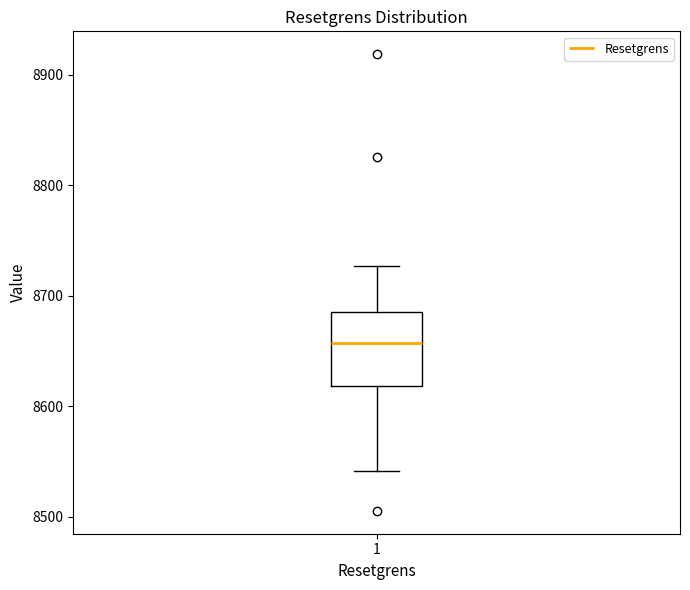

Where does the median line of the box at x = 1 sit on the y-axis? The values are not printed on the chart, so give them approximately, as read against the axis.

8660